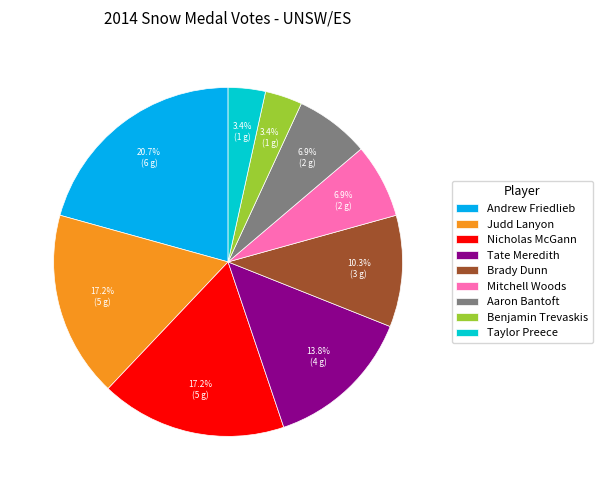

The Tate Meredith slice represents 14% of the pie. True or false?

True